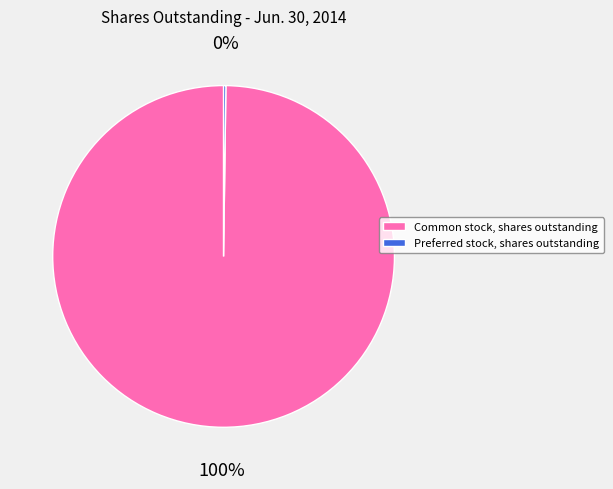

What is the majority slice?

Common stock, shares outstanding